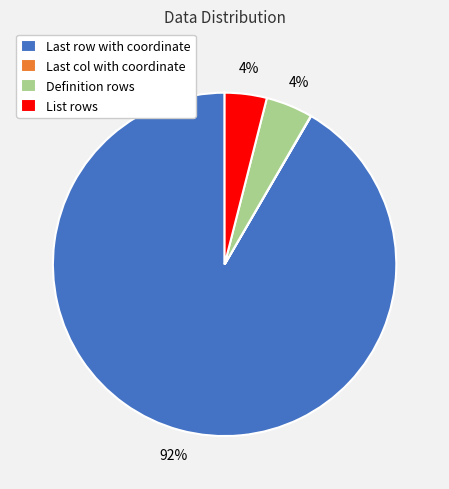

To the nearest percent, what is the difference between the largest and smallest slice percentages?

92%